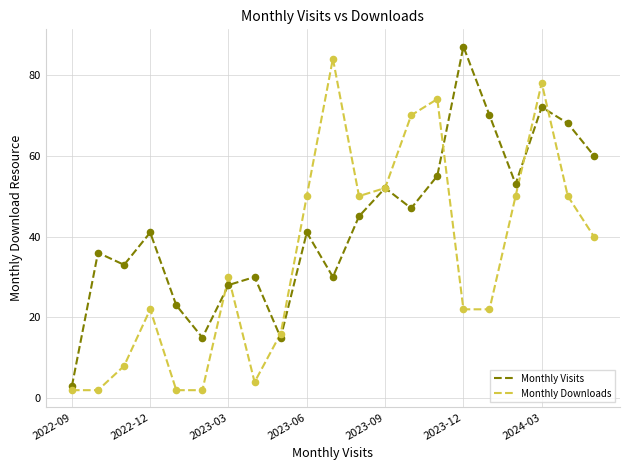

List the series in order of their overall mean, lowest first.

Monthly Downloads, Monthly Visits